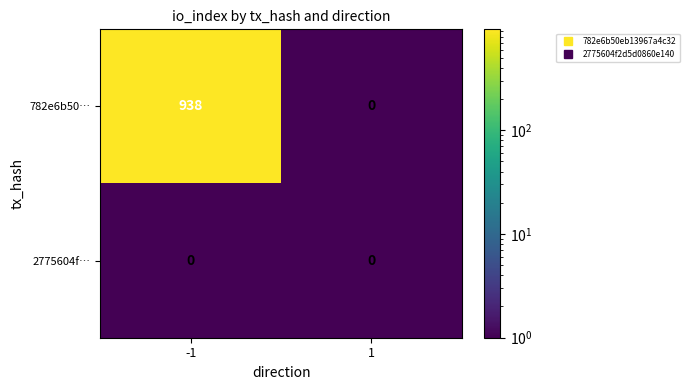

Reading left to right, extract all data points from this chart.

782e6b50…: 938	0
2775604f…: 0	0